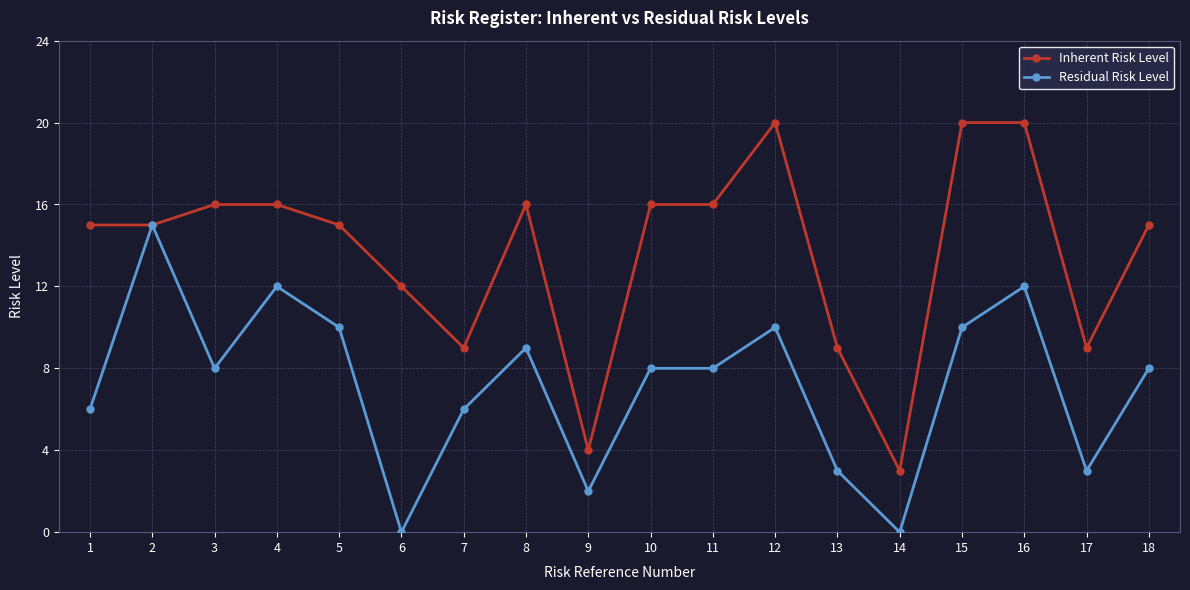

The Inherent Risk Level series shows 8 at 10. True or false?

False